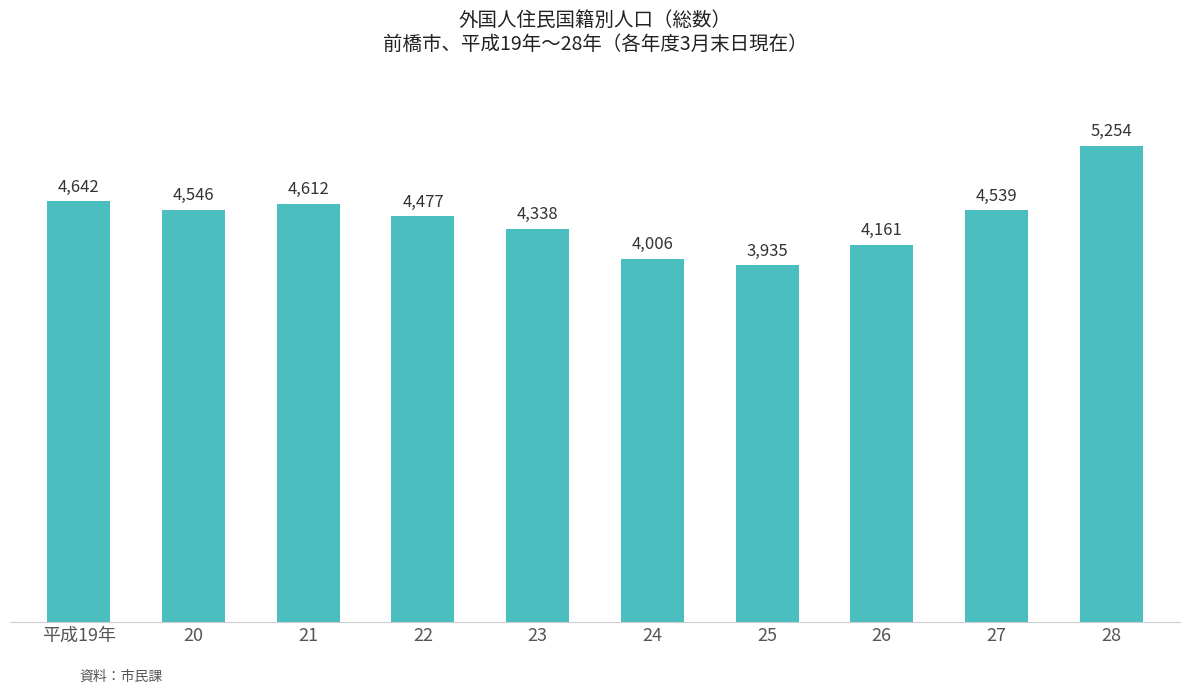

What is the label of the 9th bar from the right?

20